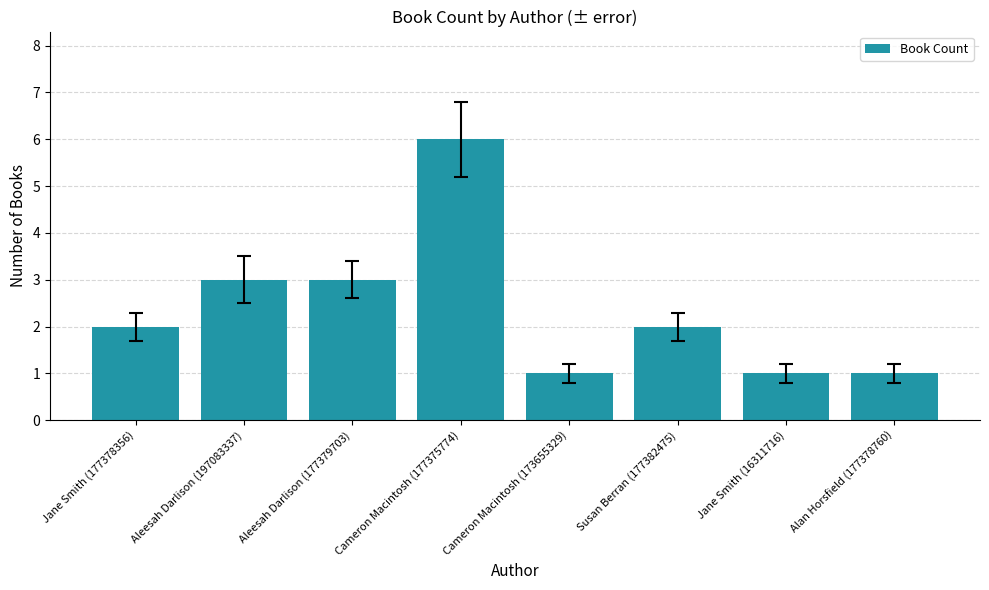

Reading left to right, transcribe all the data shown in this chart.

2	3	3	6	1	2	1	1